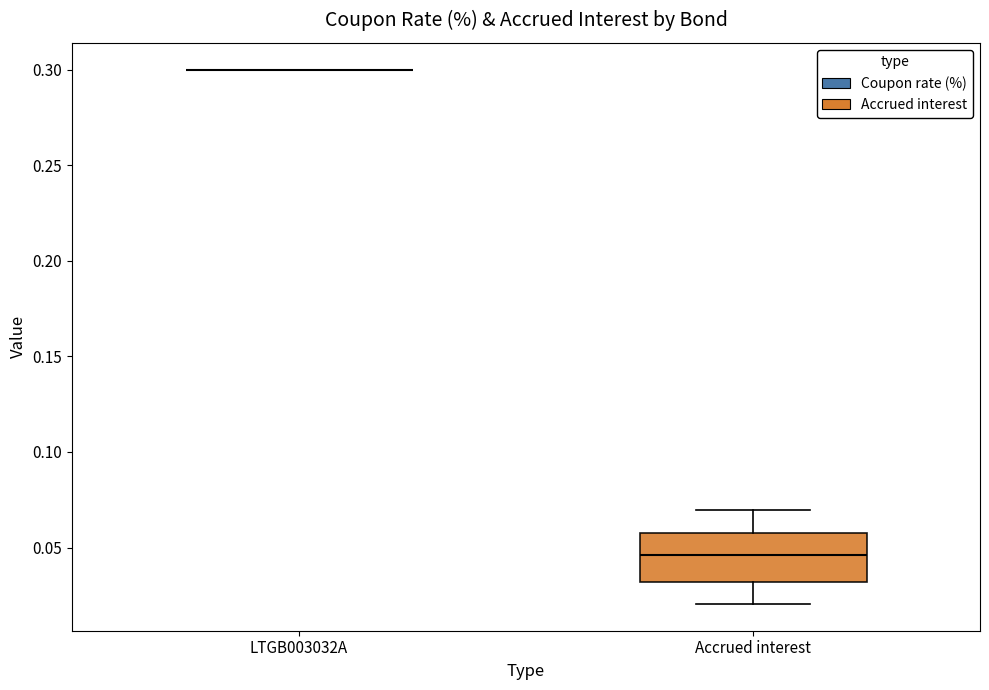

Reading left to right, transcribe this box plot: for each box, give where its median line is, the range the box spans, and where its two whiskers end, as read against the y-axis. The values are not printed on the chart, so give them approximately, as read against the axis.

LTGB003032A: box collapsed to a line at 0.300, whiskers 0.300 to 0.300
Accrued interest: median 0.045, box 0.030 to 0.060, whiskers 0.020 to 0.070